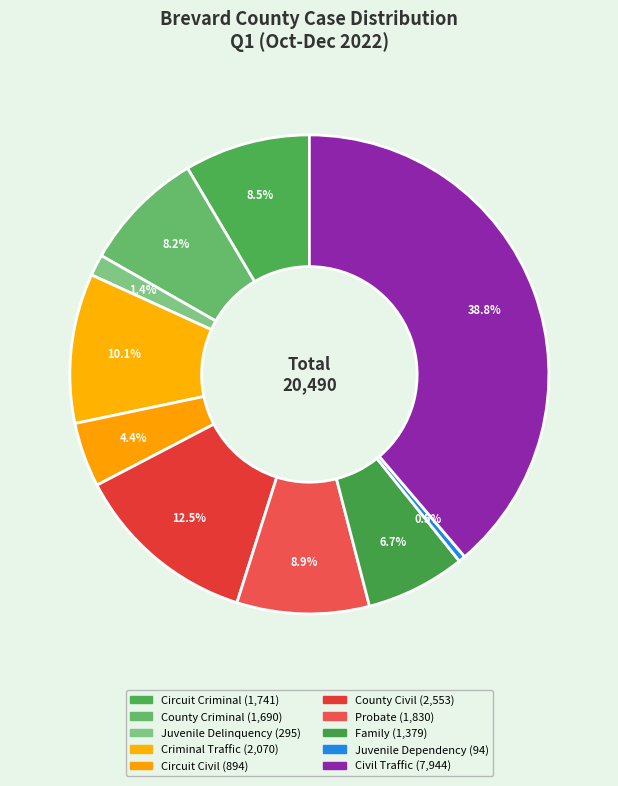

Is Family the majority of the pie?

No